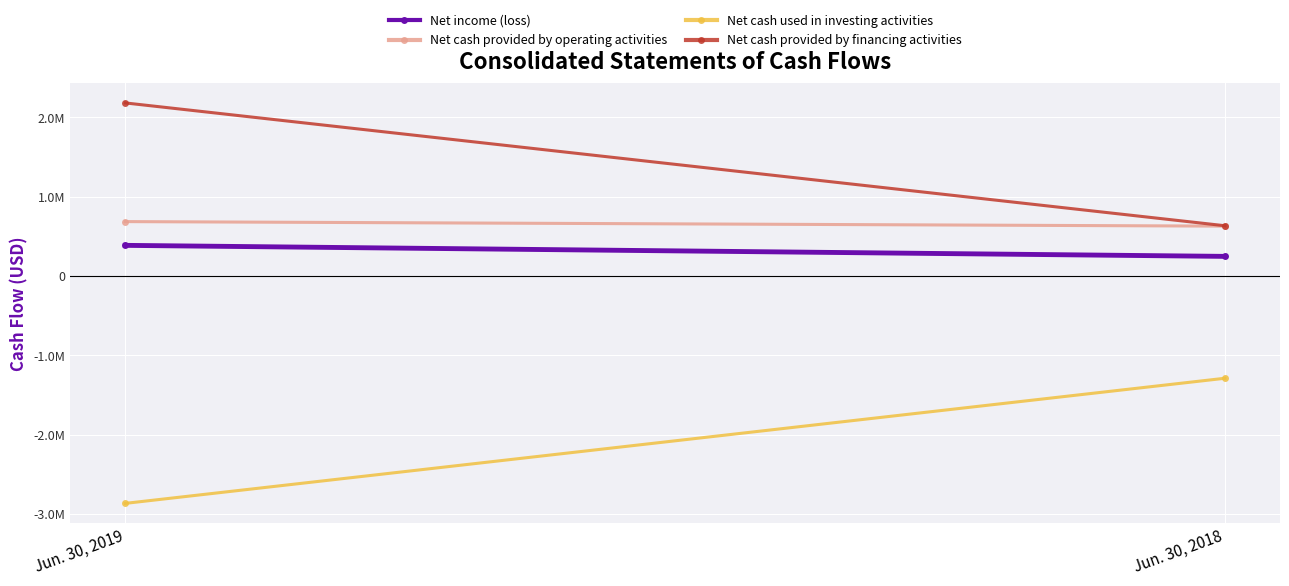

What value does the Net cash provided by financing activities series have at Jun. 30, 2019?

2182290